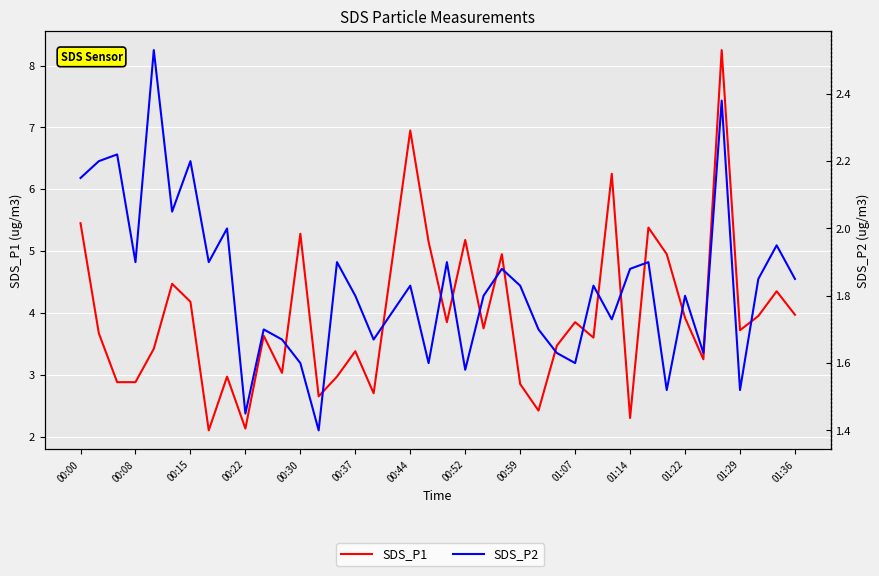

What position from the left is 31?

32